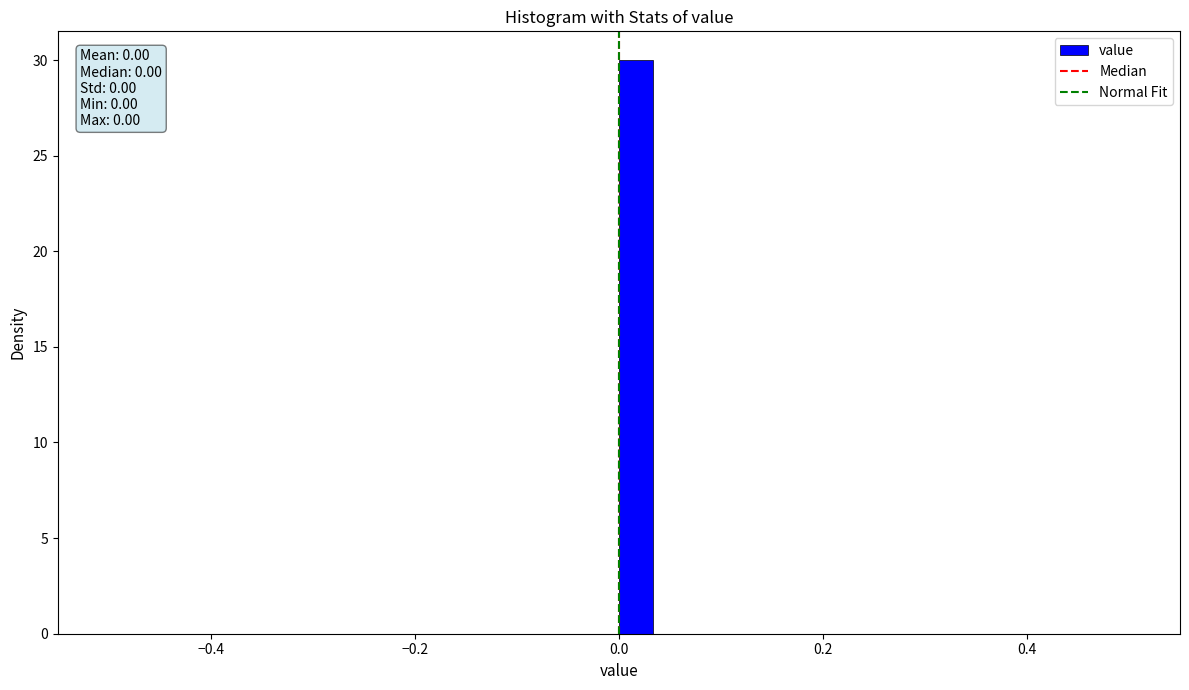

Read against the x-axis, roughly where is the centre of the tallest bar?

0.02